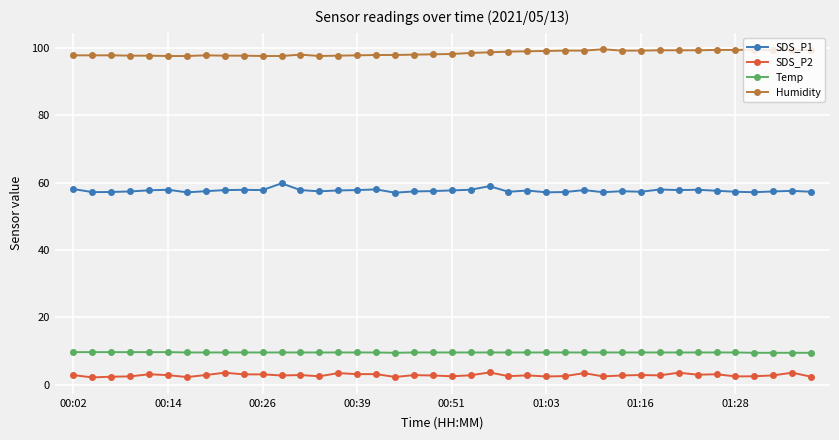

Count the number of categories in the chart.

40